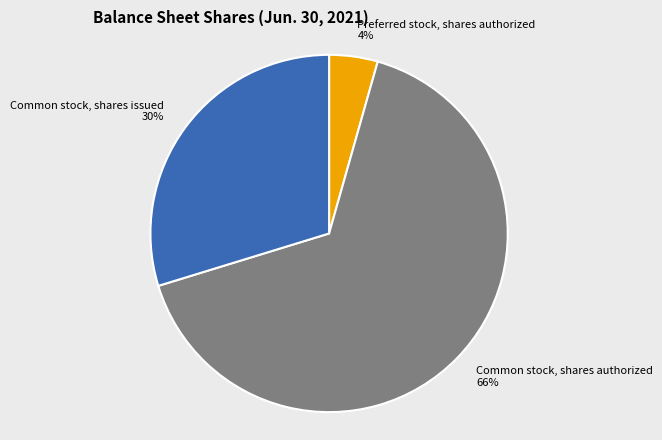

What percentage is the Common stock, shares issued slice, to the nearest percent?

30%